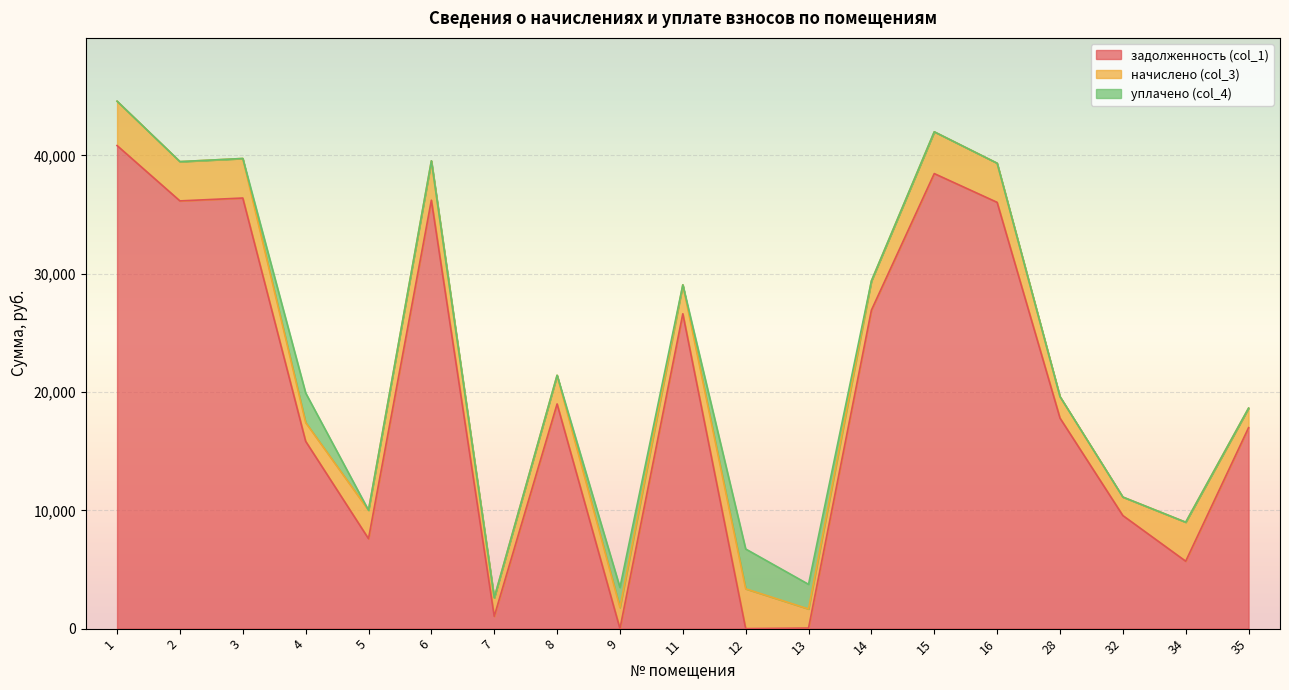

How many intersections are there between задолженность (col_1) and начислено (col_3)?

6